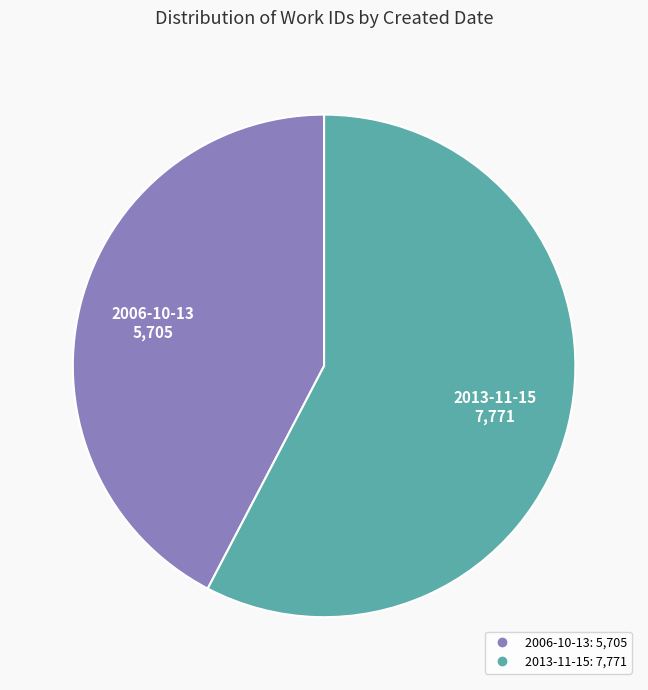

How many slices are in this pie chart?

2